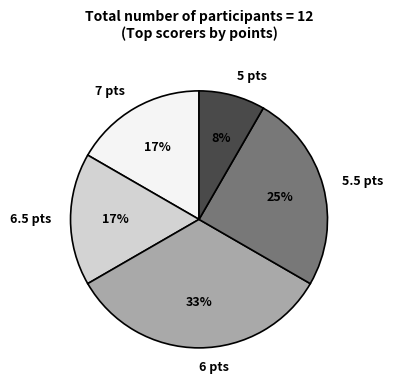

Is there a majority slice in this chart?

No